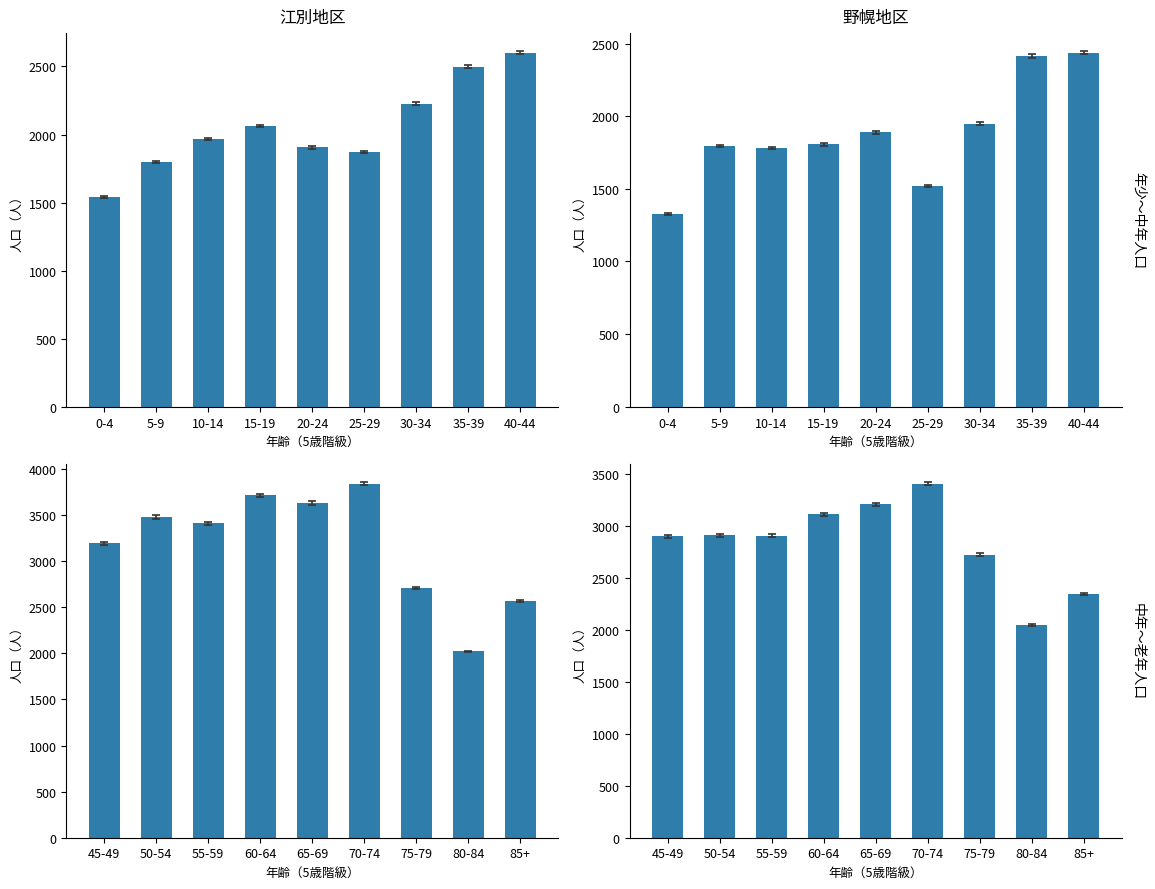

List the series in order of their overall mean, lowest first.

野幌地区, 江別地区